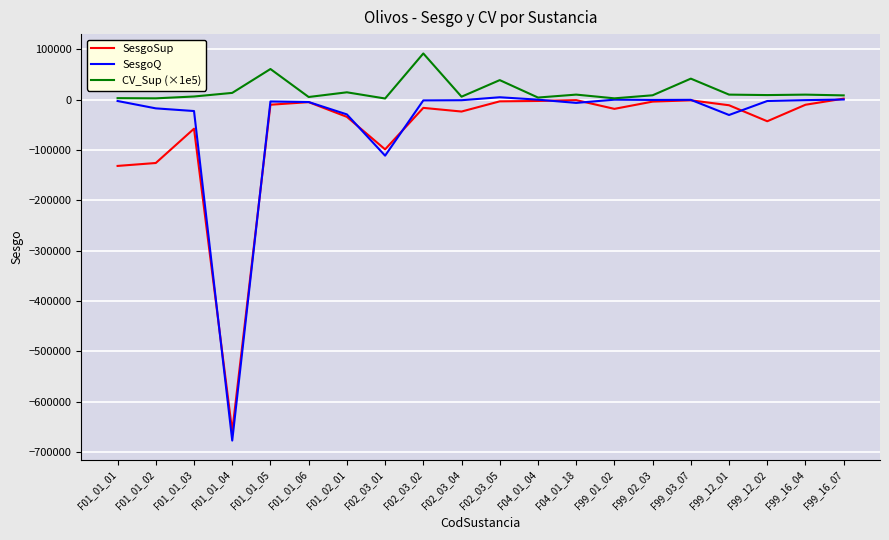

Which series has the largest range (max minus min)?

SesgoQ